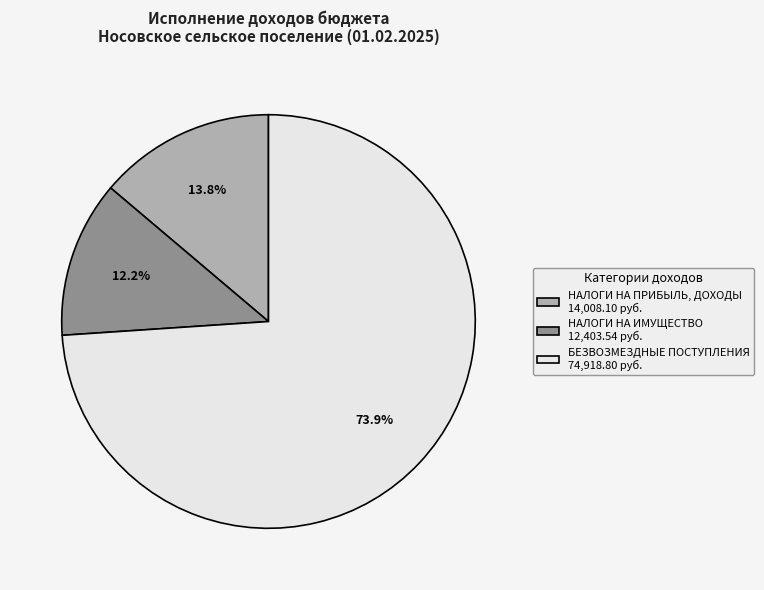

Between НАЛОГИ НА ИМУЩЕСТВО 12,403.54 руб. and НАЛОГИ НА ПРИБЫЛЬ, ДОХОДЫ 14,008.10 руб., which is larger?

НАЛОГИ НА ПРИБЫЛЬ, ДОХОДЫ 14,008.10 руб.